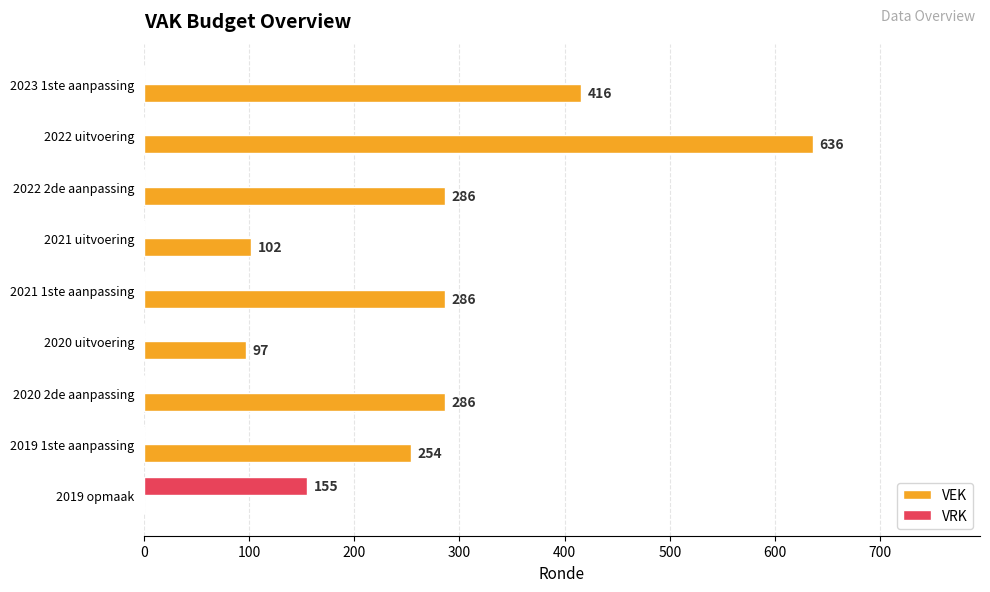

What is the sum of all VRK values?

155